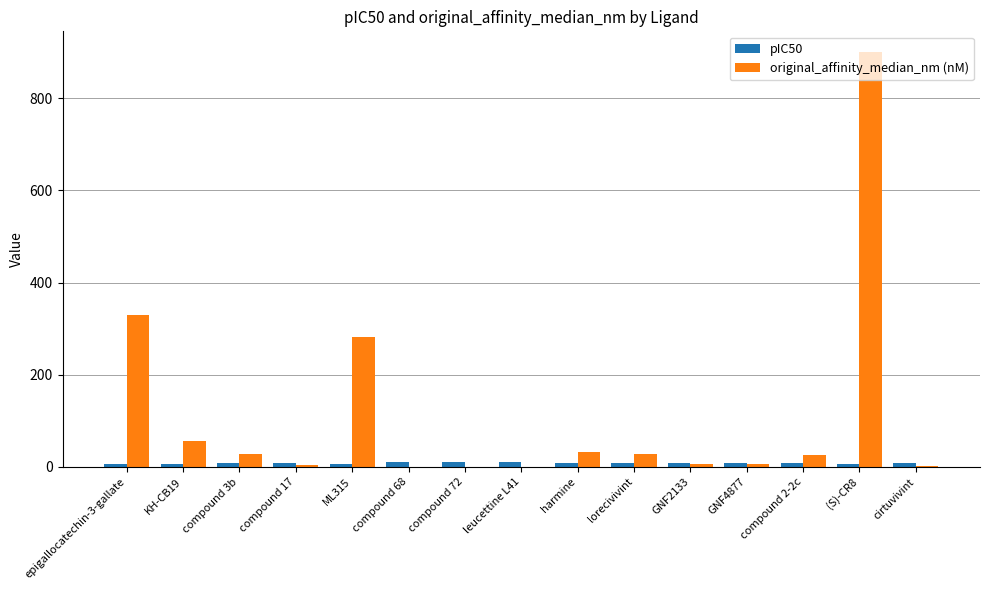

What are all the series names shown in the legend?

pIC50, original_affinity_median_nm (nM)